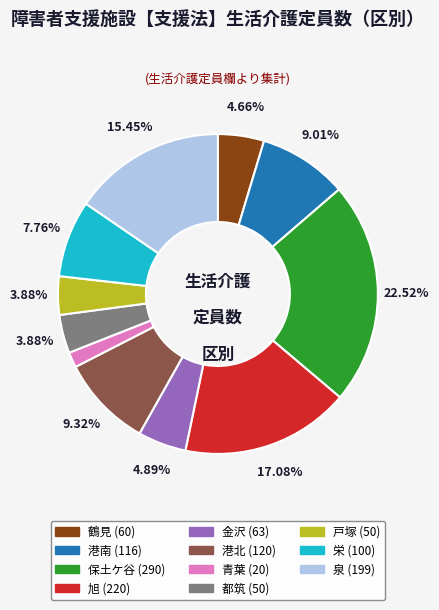

How many segments does this pie chart have?

11